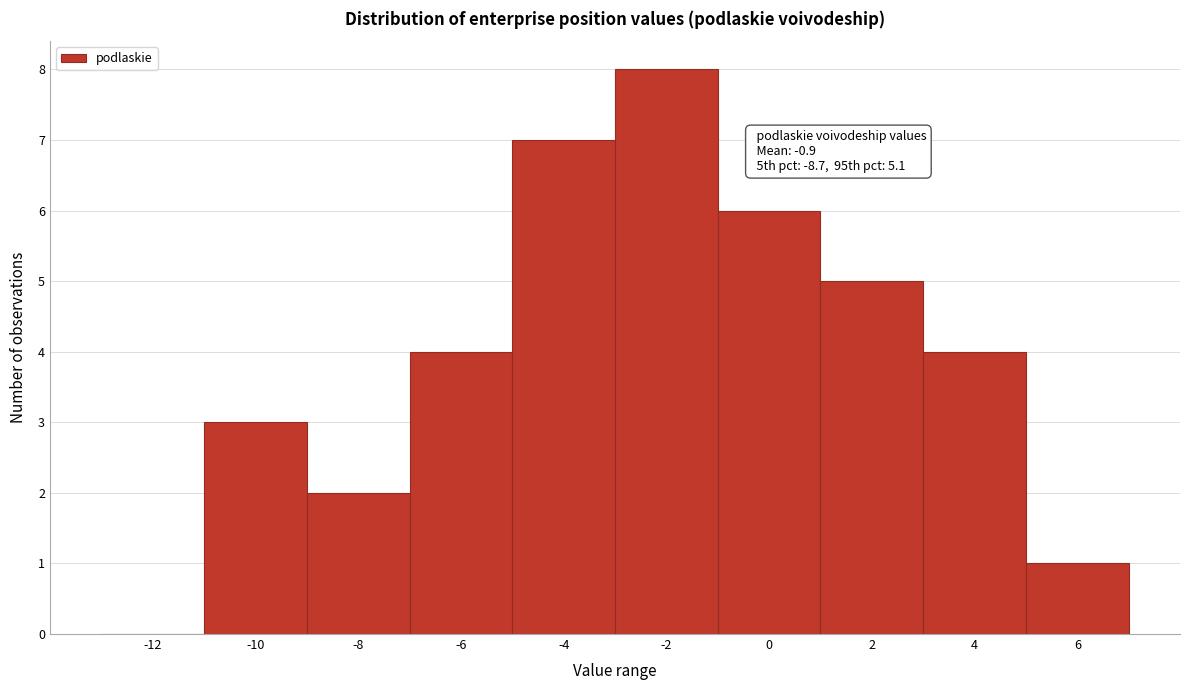

Reading left to right, extract all data points from this chart.

-12=0	-10=3	-8=2	-6=4	-4=7	-2=8	0=6	2=5	4=4	6=1